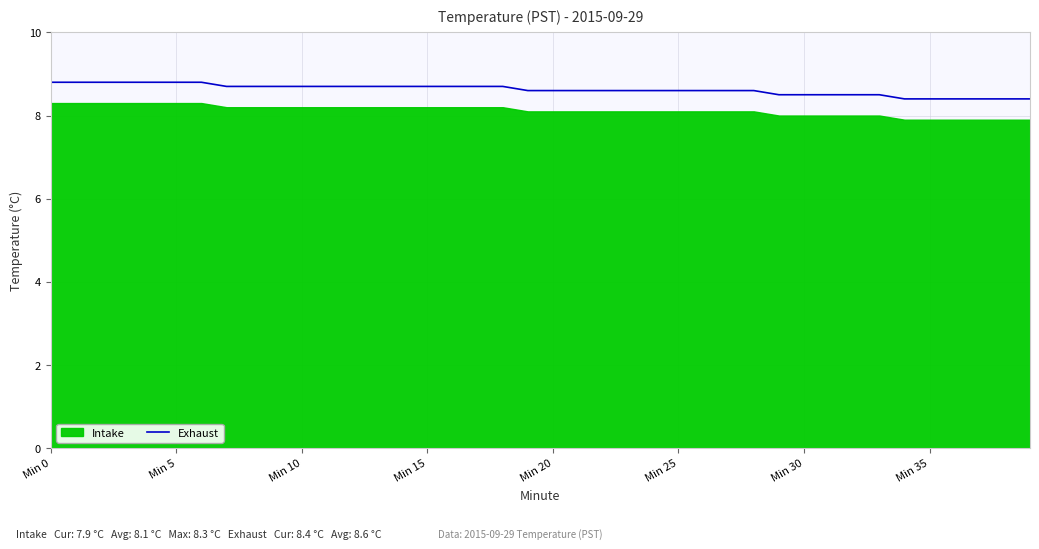

What is the difference between the values at 27 and 35?

0.2